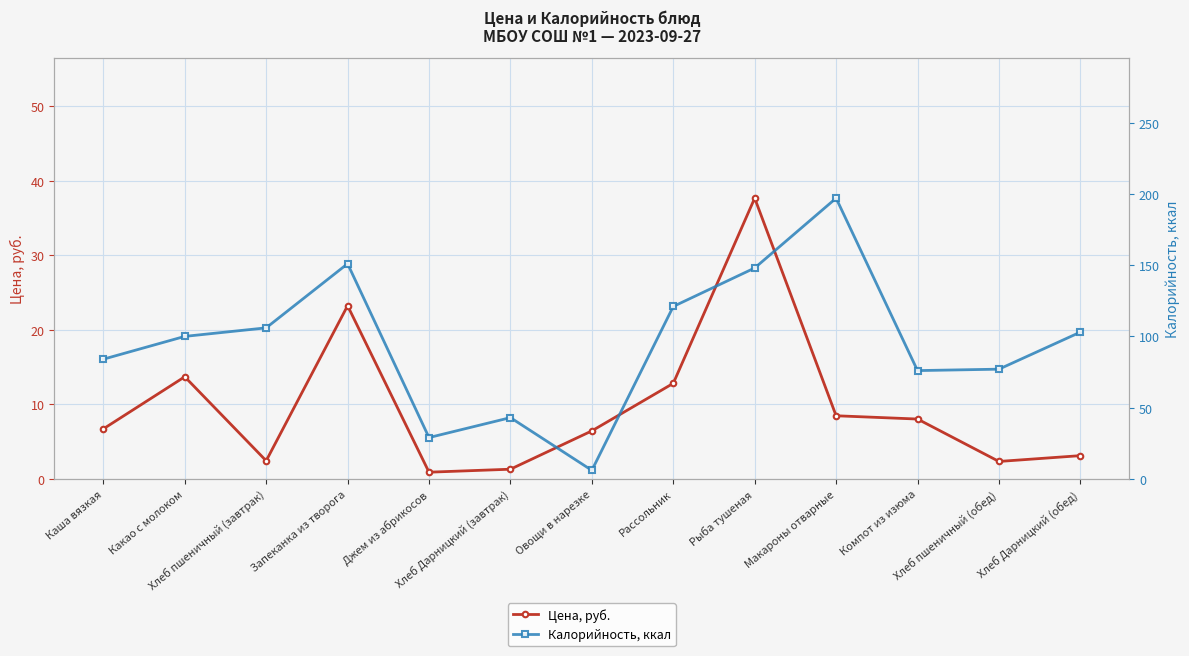

What is the value of the Цена, руб. point at the 10th from the left?

8.5